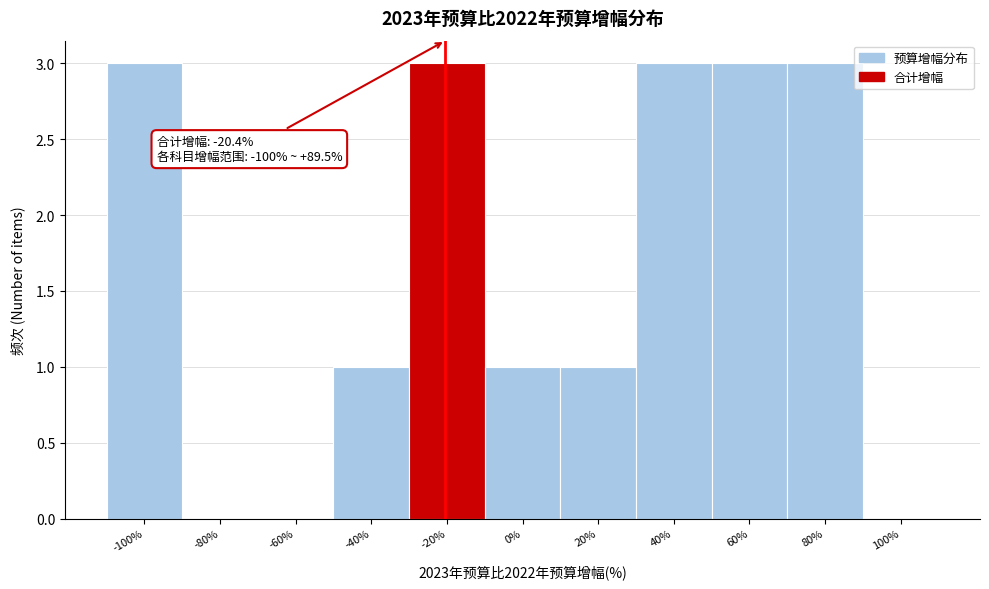

Reading left to right, transcribe all the data shown in this chart.

-100%=3	-80%=0	-60%=0	-40%=1	-20%=3	0%=1	20%=1	40%=3	60%=3	80%=3	100%=0